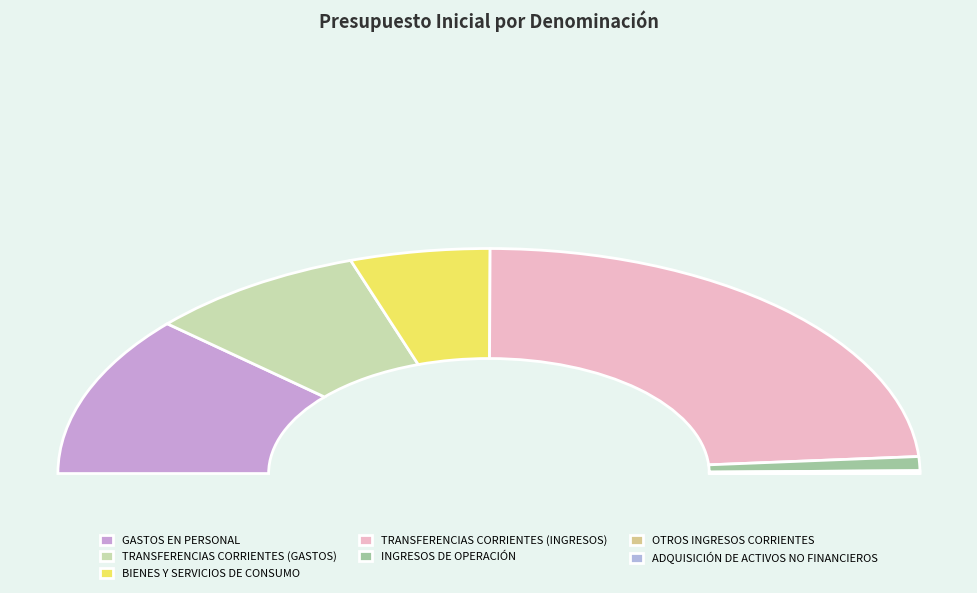

What is the total percentage of OTROS INGRESOS CORRIENTES and BIENES Y SERVICIOS DE CONSUMO?

10.8%